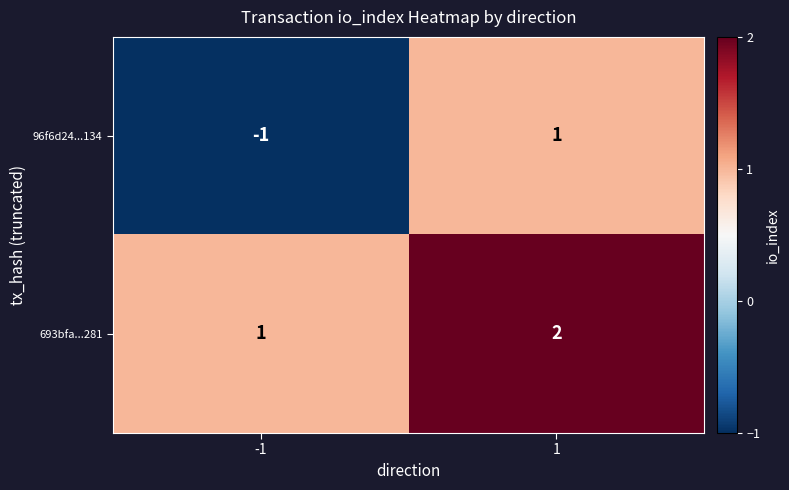

Reading right to left, list all the values displayed in this chart.

96f6d24...134: 1=1	-1=-1
693bfa...281: 1=2	-1=1